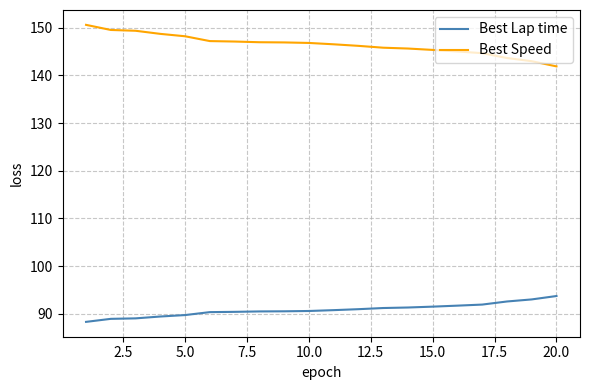

What is the difference between the second highest and minimum values in the Best Lap time series?

4.7